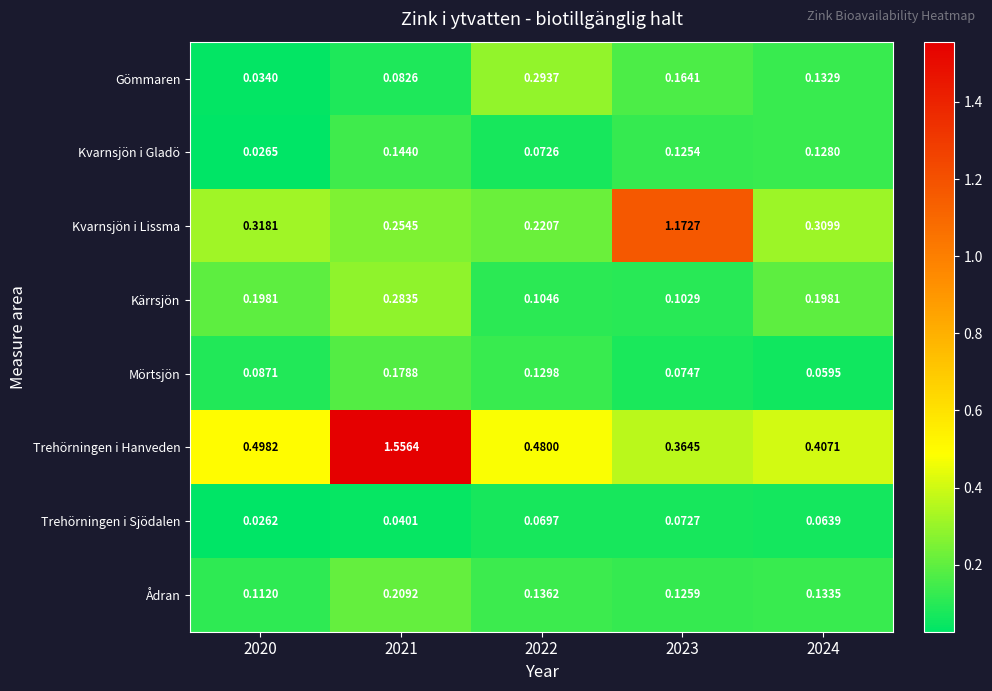

Which series has the largest total across all categories?

Trehörningen i Hanveden